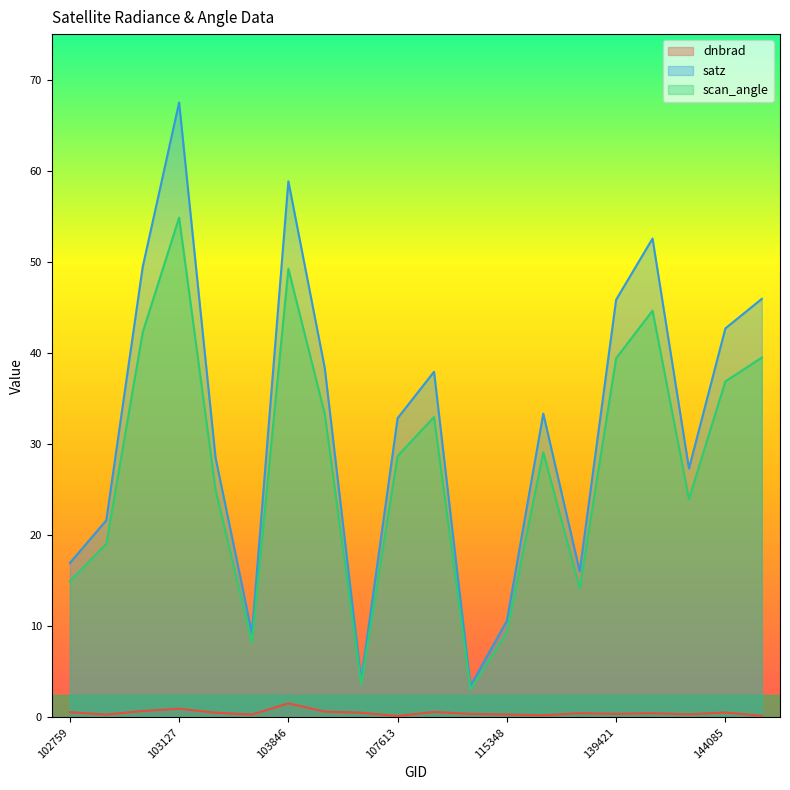

Between 102759 and 115348, which series saw the biggest shift?

satz